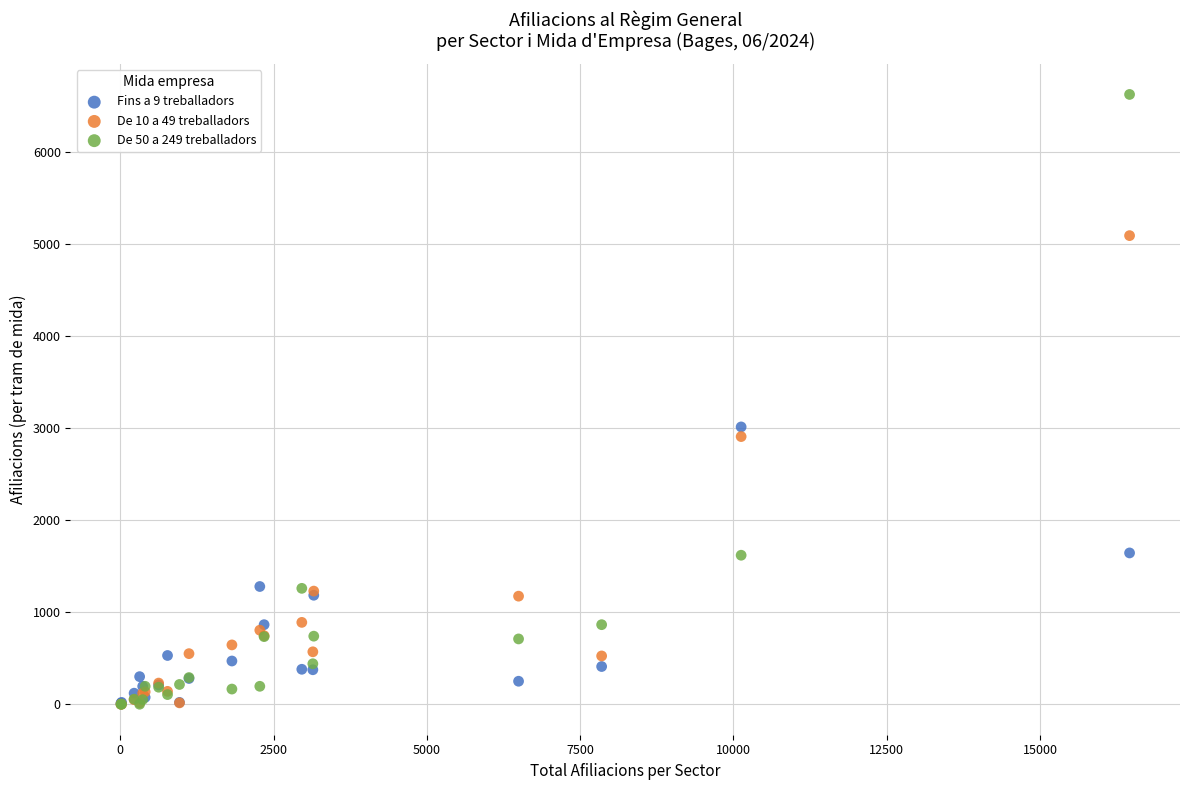

Across all series, what Y value is closest to 3315?

3015